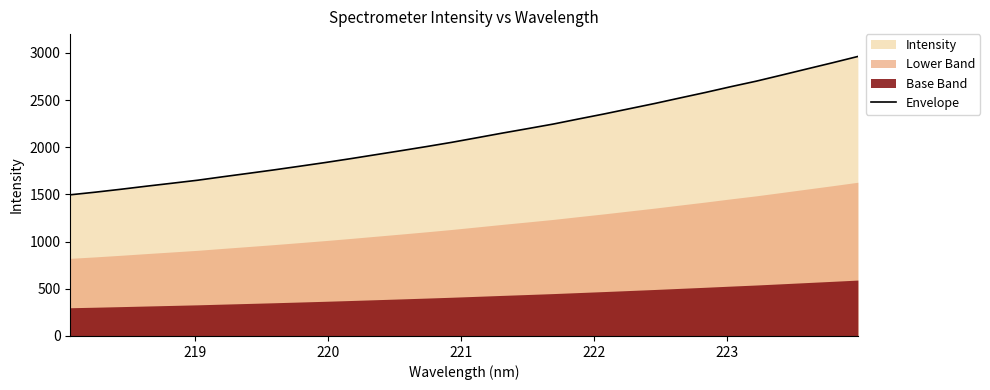

What is the value of the 19th point from the left?

2196.9